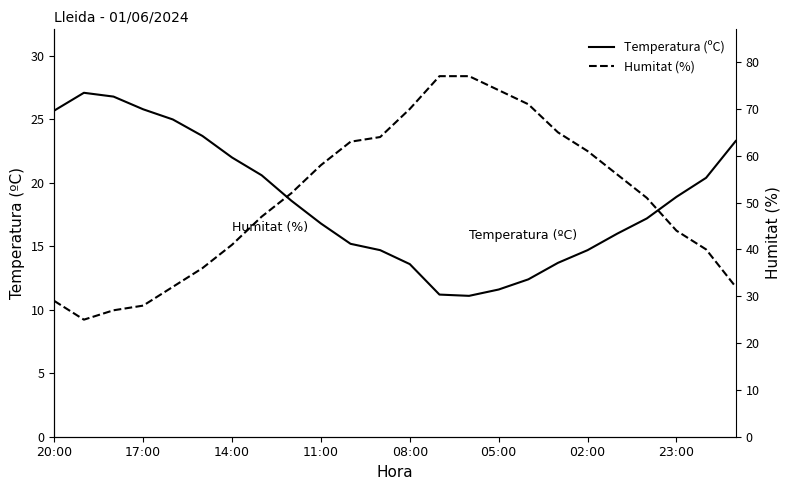

Where does the Temperatura (ºC) series first go above 18?

20:00